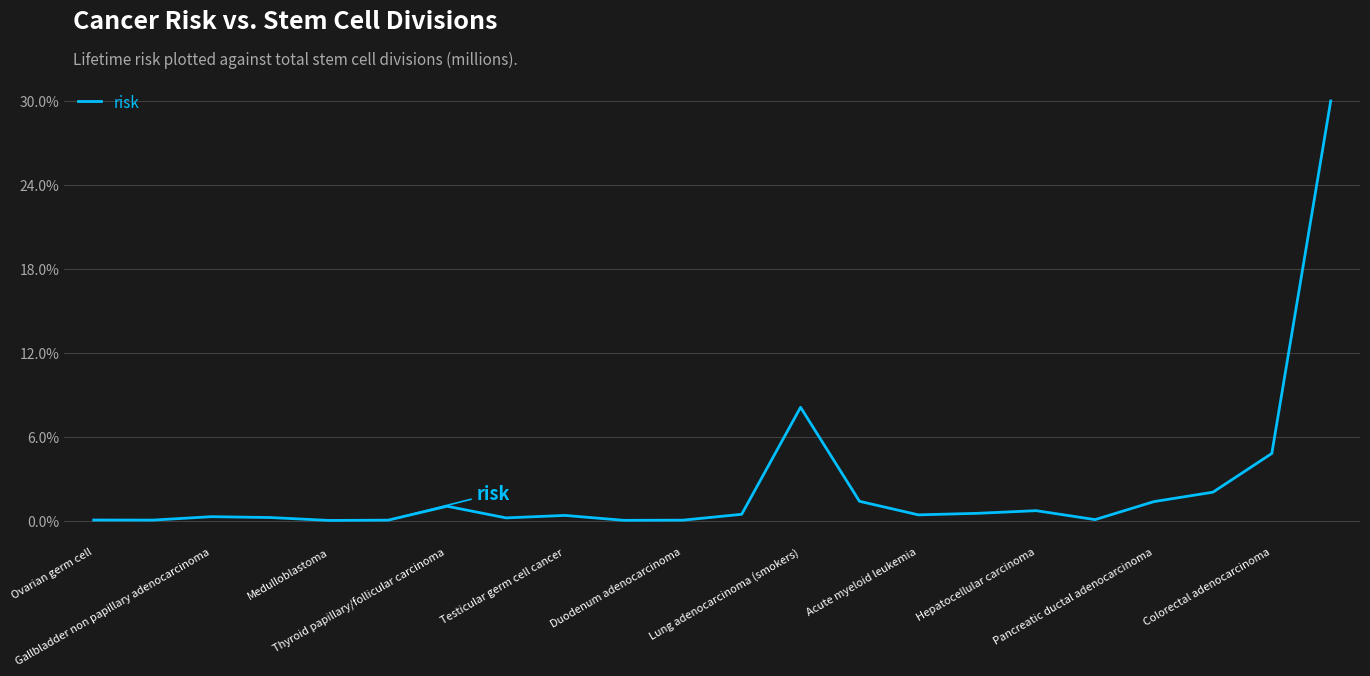

Does the chart display data point markers on the line(s)?

No